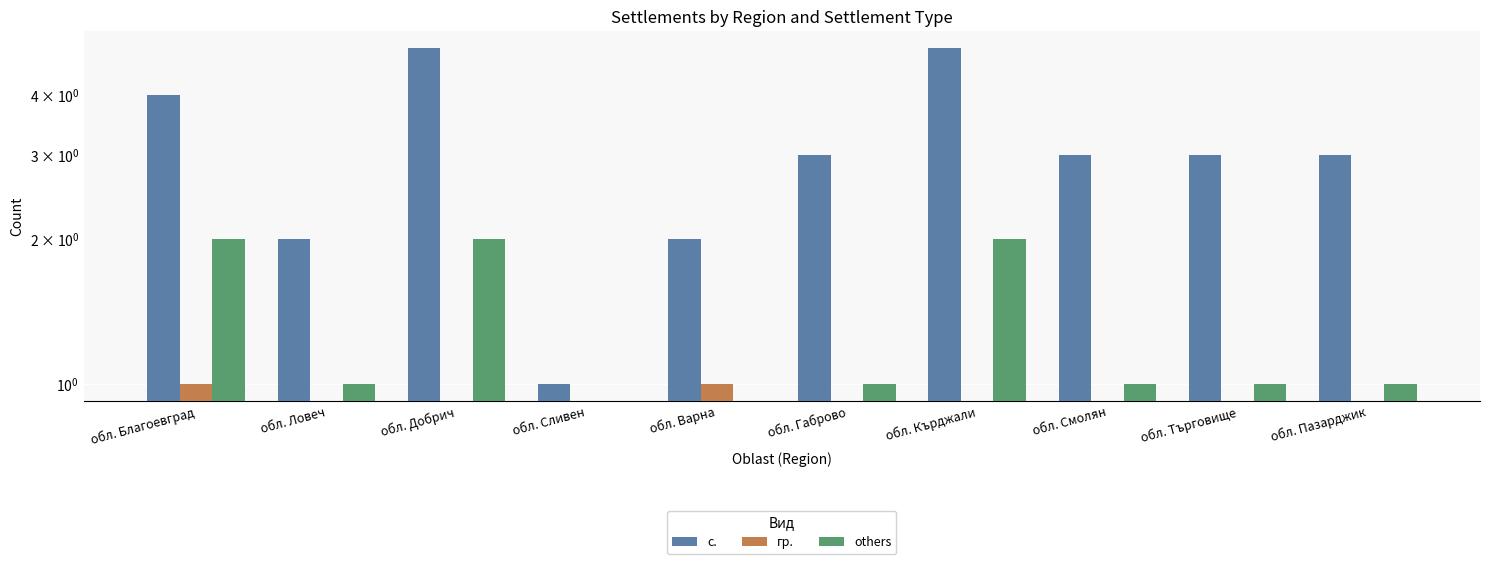

True or false: с. has a value of 7 at обл. Кърджали.

False